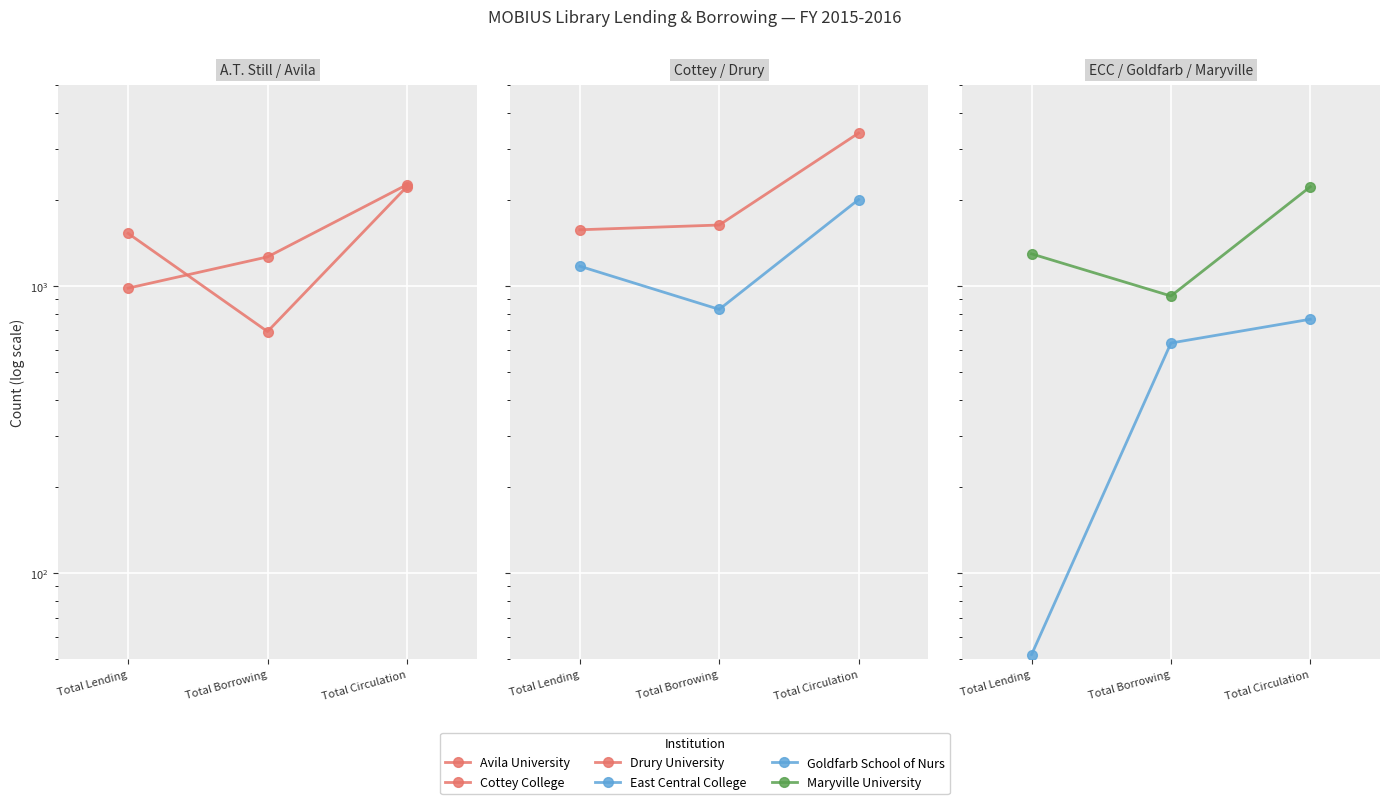

How many values in the Drury University series exceed 1631?

1